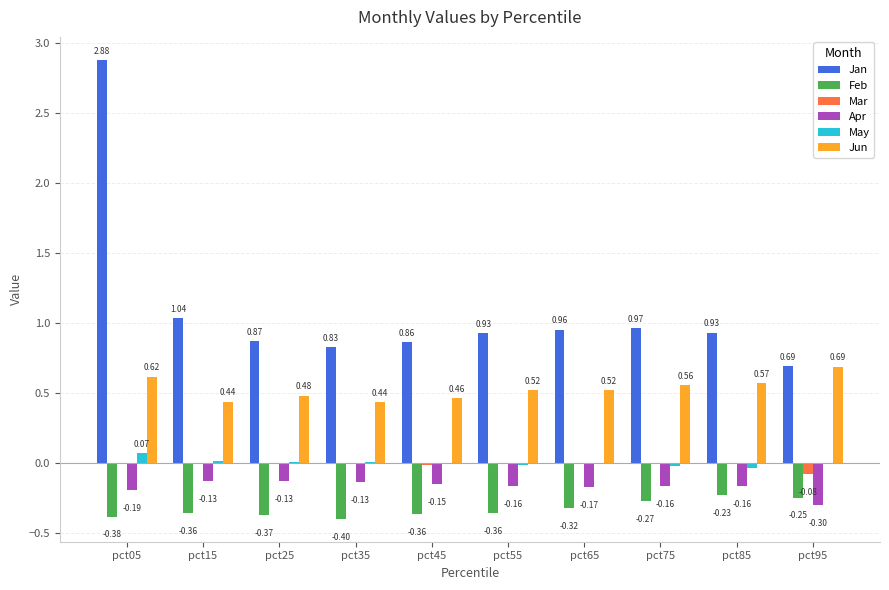

What is the sum of all Jan values?

11.0